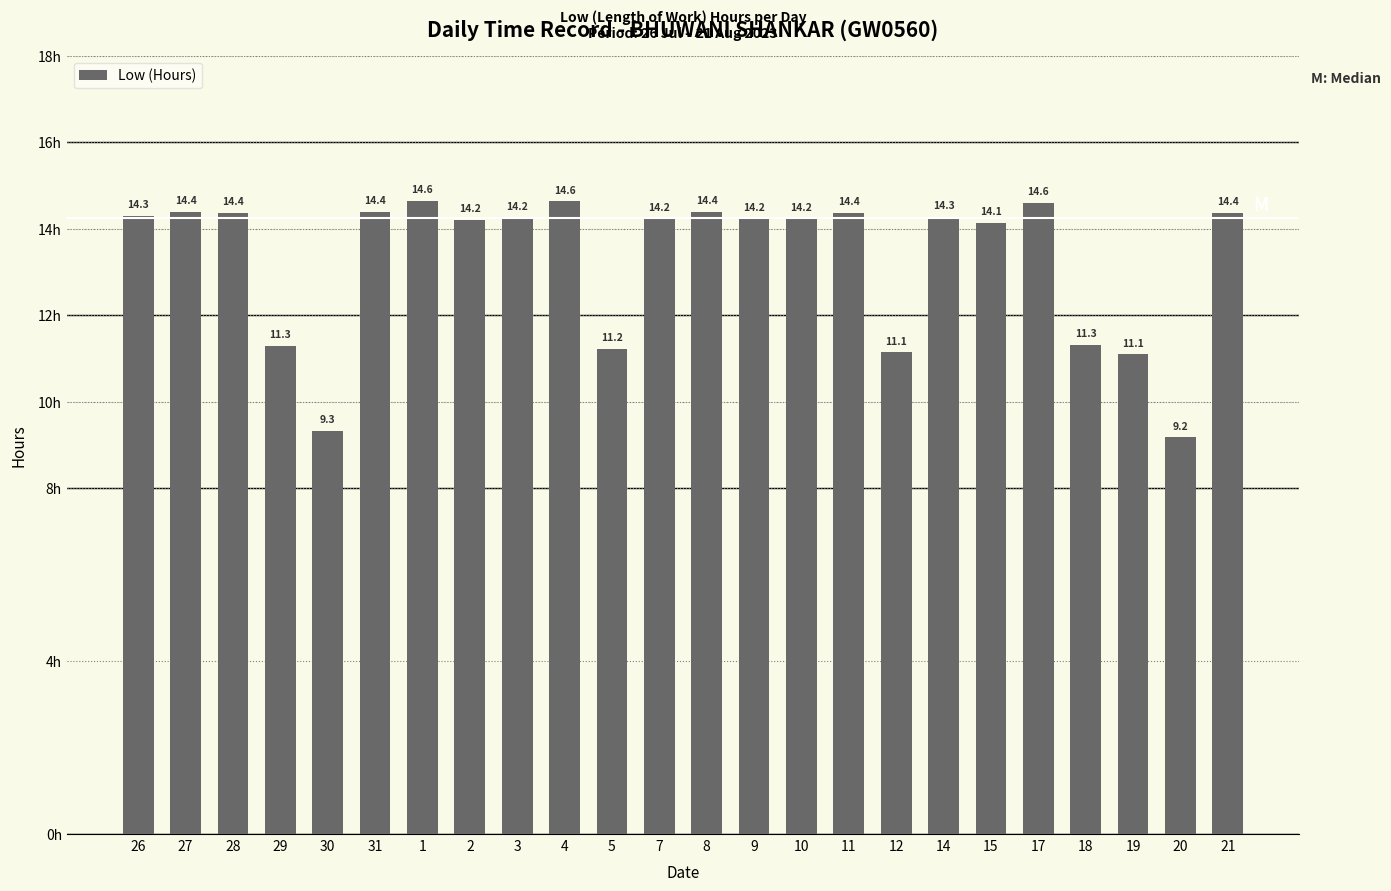

What is the sum of the values at 20 and 12?

20.3